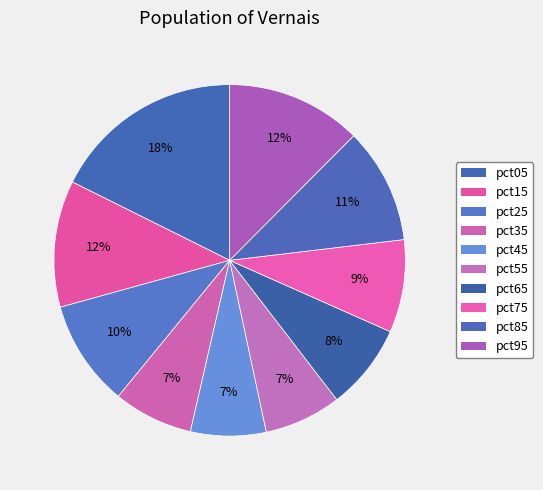

To the nearest percent, what portion does pct05 represent?

18%